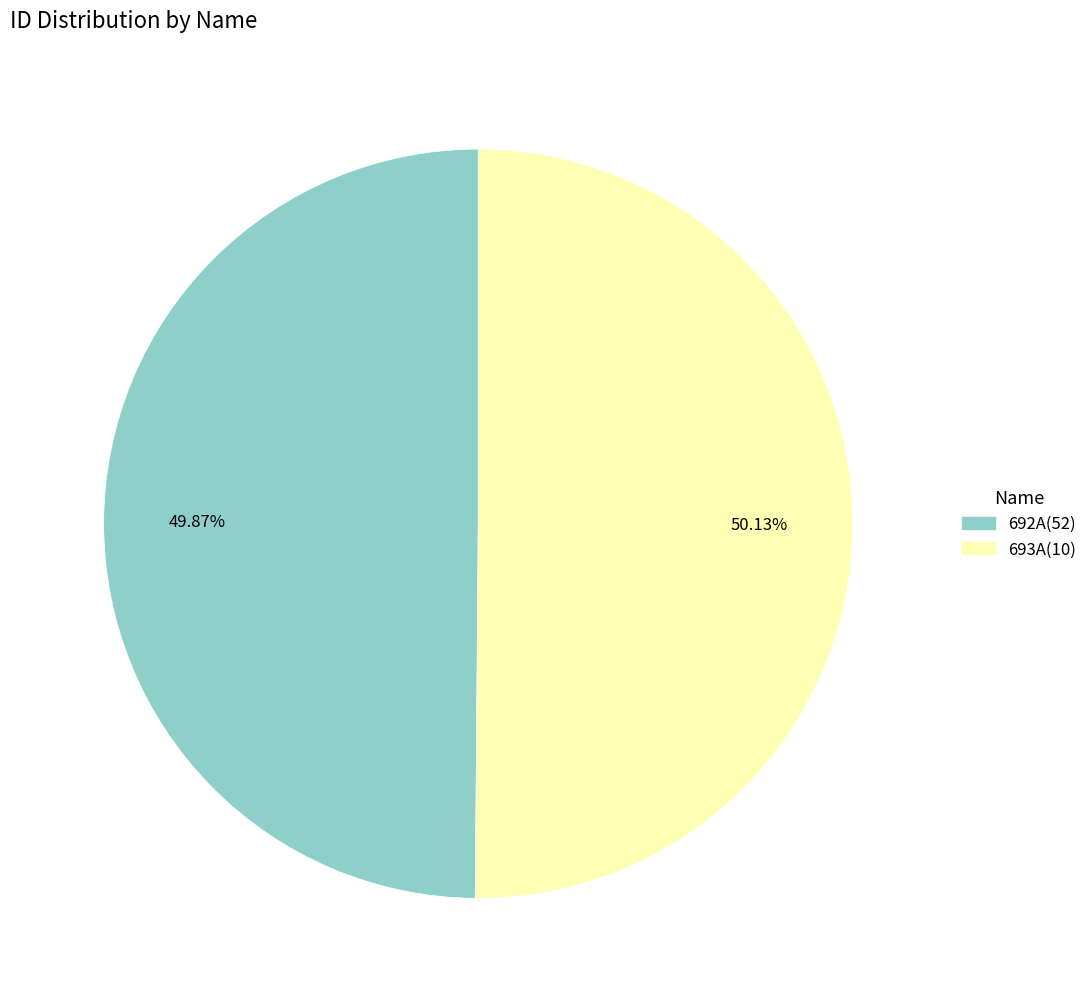

How many slices are in this pie chart?

2